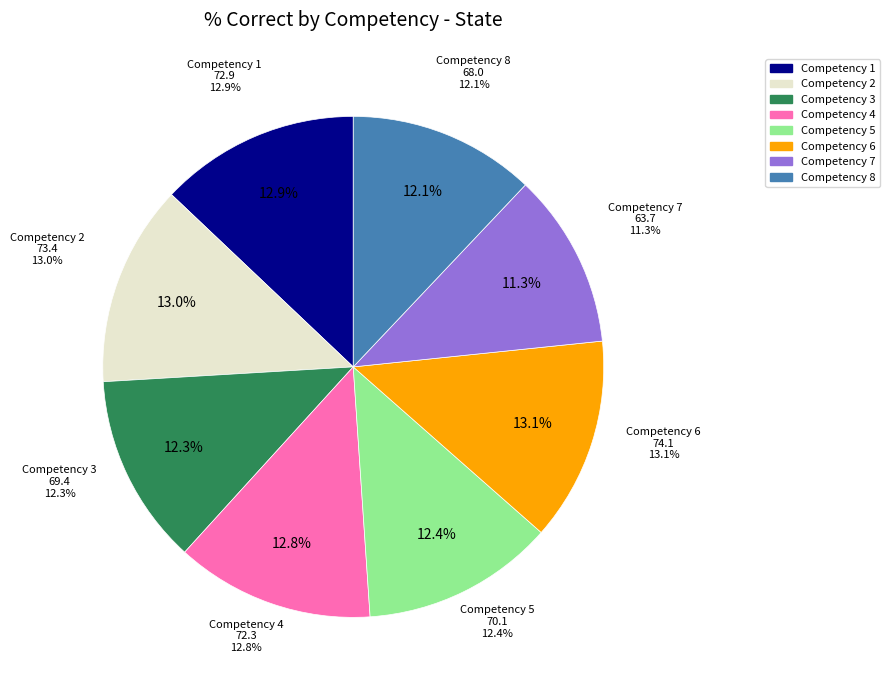

To the nearest percent, what is the average slice percentage?

12%